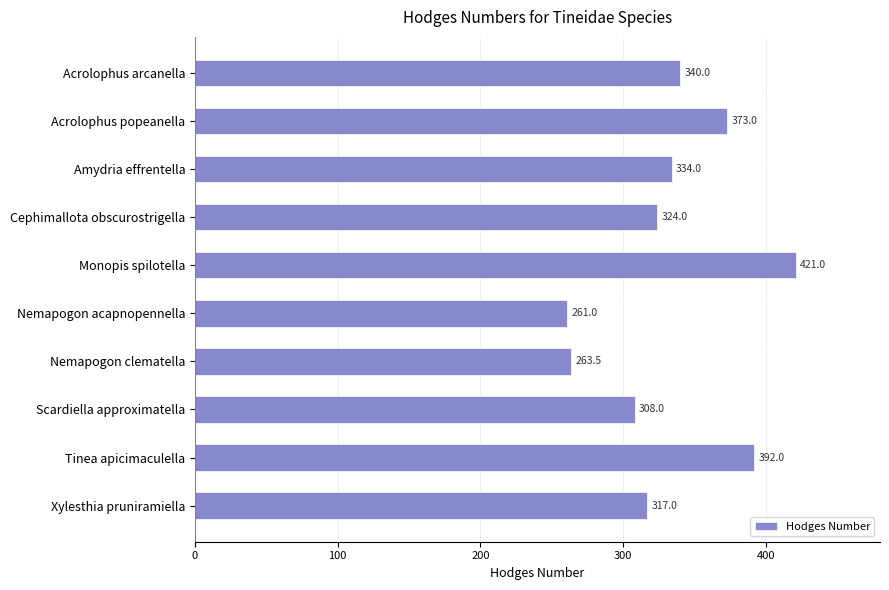

Is it true that the value at Monopis spilotella is 421.0?

True